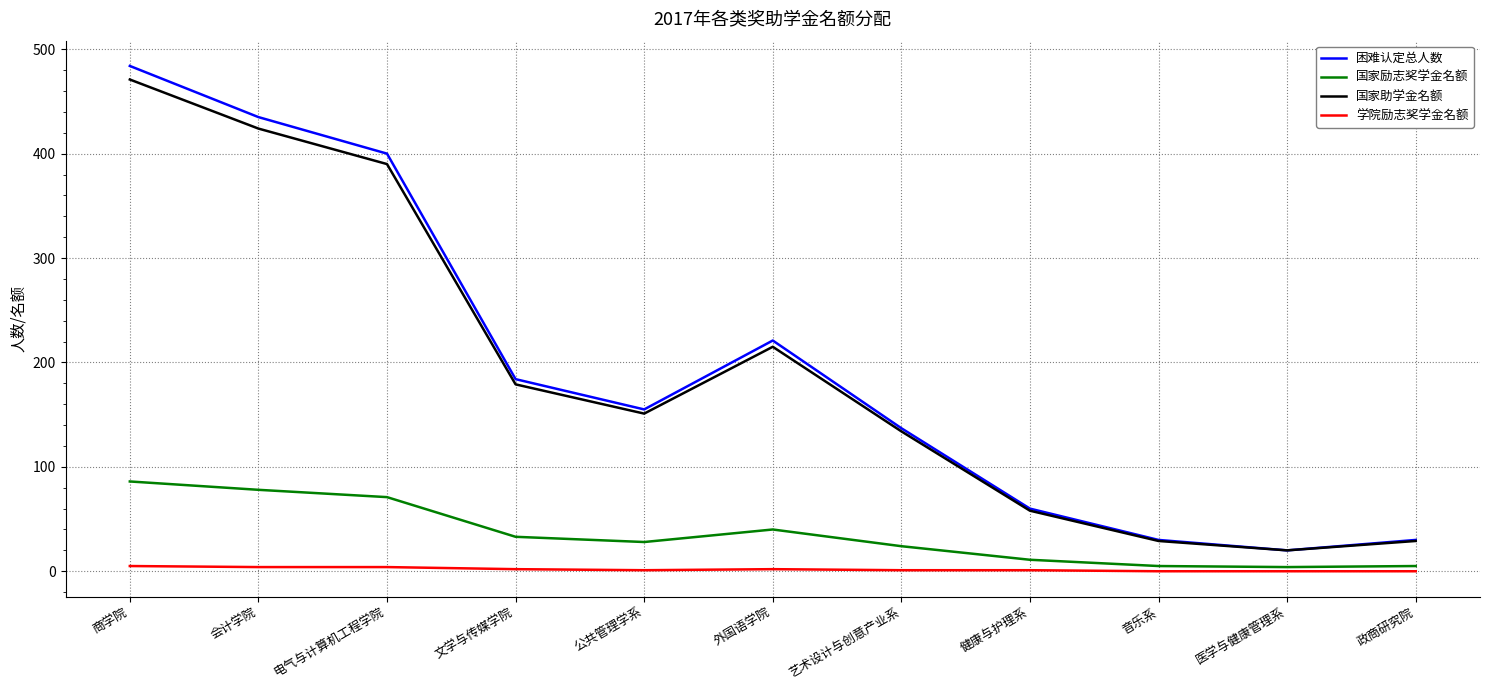

The value of 国家励志奖学金名额 at 文学与传媒学院 is 33. True or false?

True